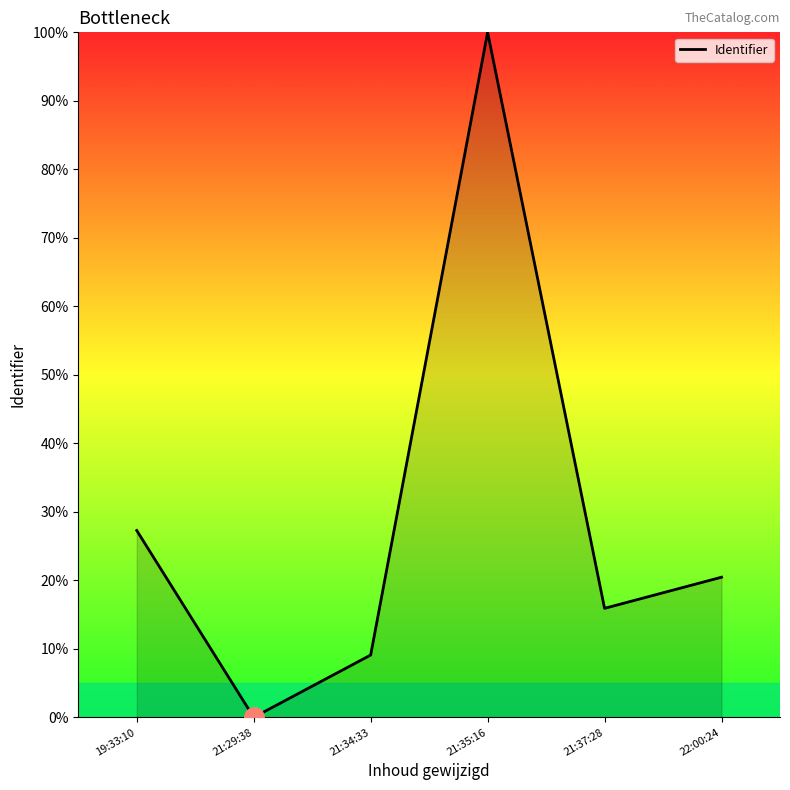

What position from the left is 21:29:38?

2